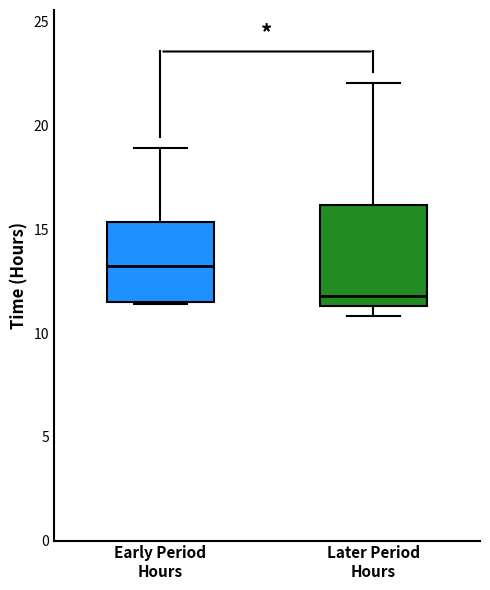

Reading left to right, transcribe this box plot: for each box, give where its median line is, the range the box spans, and where its two whiskers end, as read against the y-axis. The values are not printed on the chart, so give them approximately, as read against the axis.

Early Period Hours: median 13.0, box 11.5 to 15.5, whiskers 11.5 to 19.0
Later Period Hours: median 12.0, box 11.5 to 16.0, whiskers 11.0 to 22.0